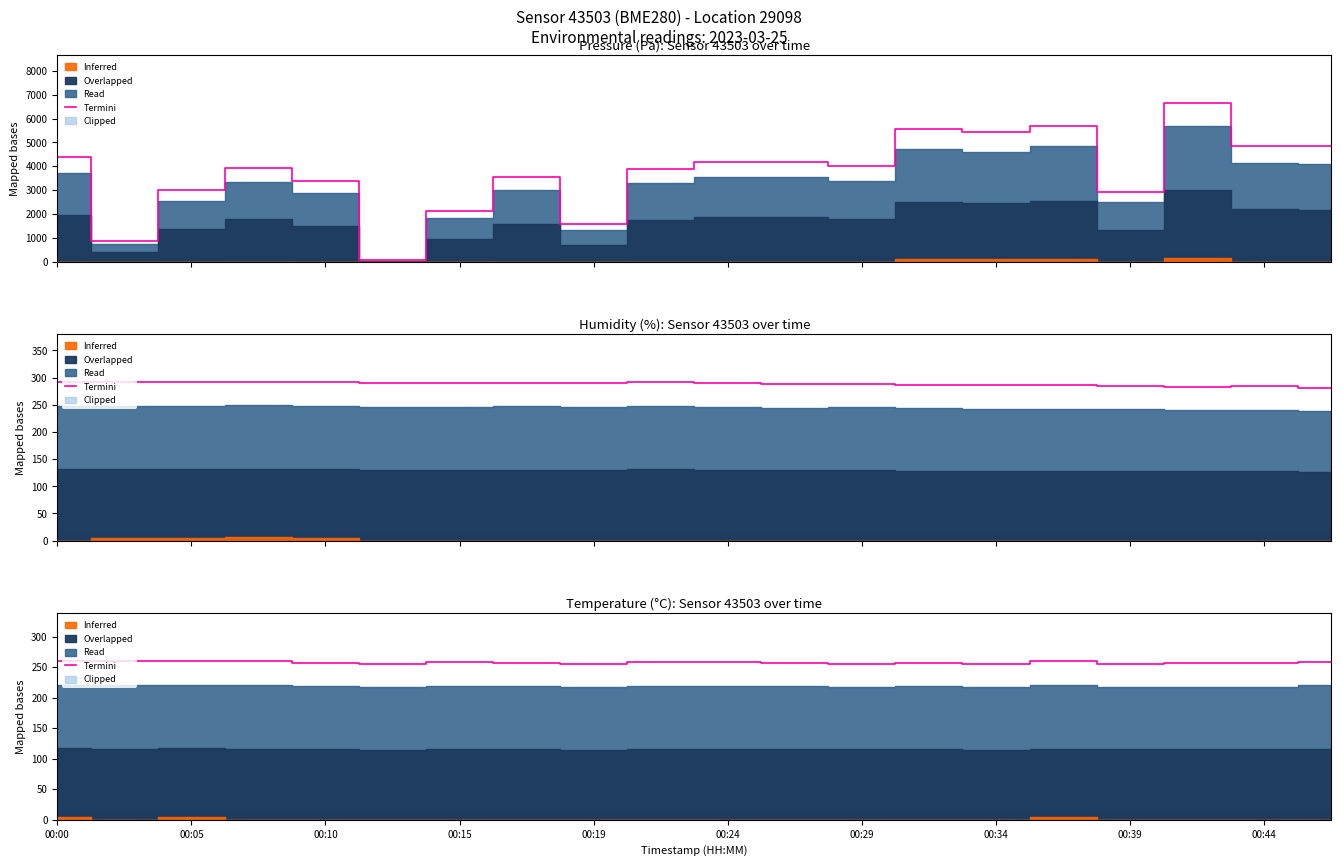

What is the value of the 8th point from the left?

257.2